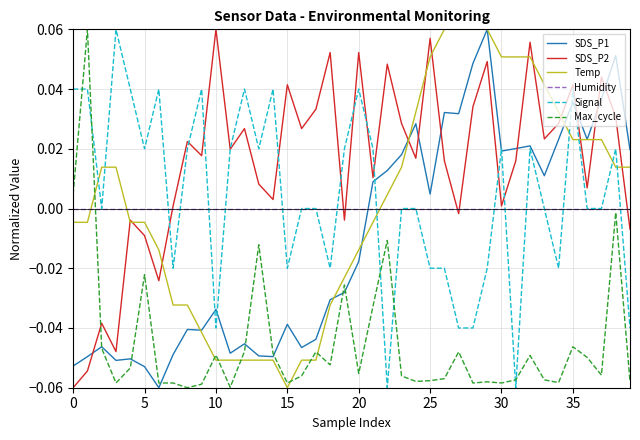

Which series ends up on top after the final intersection of Humidity and Temp?

Temp